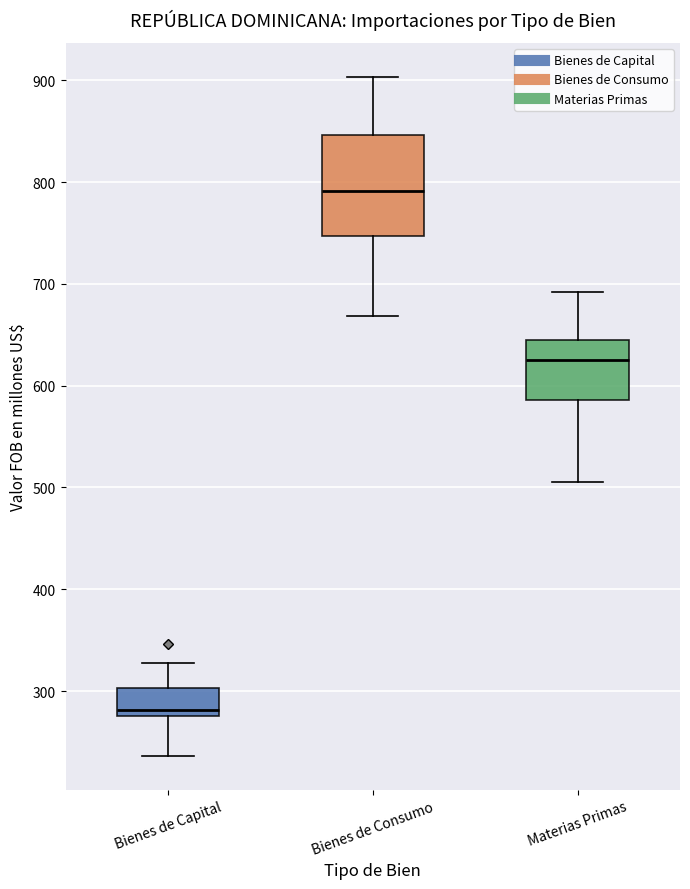

Reading left to right, read every box against the y-axis: the position of its median line, the range the box covers, and the ends of its whiskers. The values are not printed on the chart, so give them approximately, as read against the axis.

Bienes de Capital: median 280 (just above the box's lower edge), box 280 to 300, whiskers 240 to 330
Bienes de Consumo: median 790, box 750 to 850, whiskers 670 to 900
Materias Primas: median 630, box 590 to 650, whiskers 510 to 690